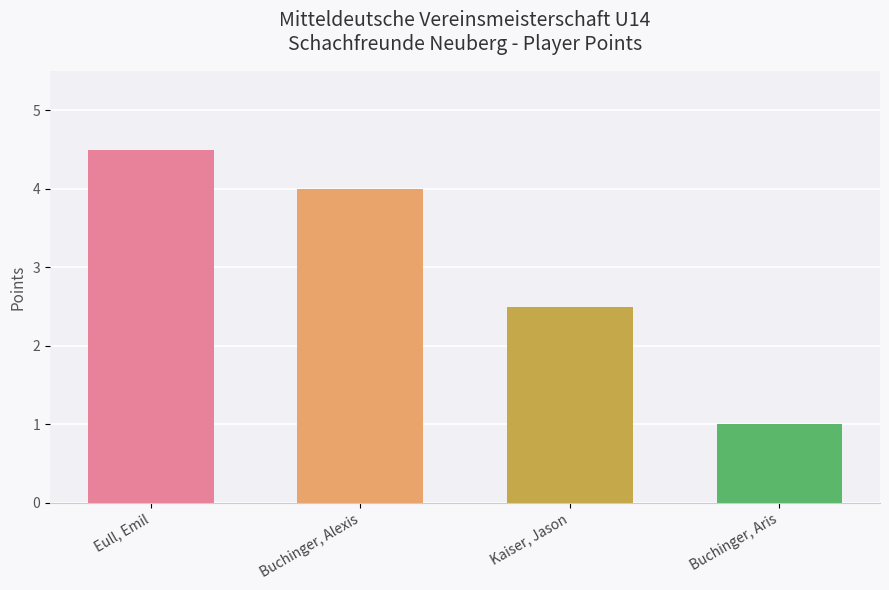

Which label corresponds to the largest value in the chart?

Eull, Emil